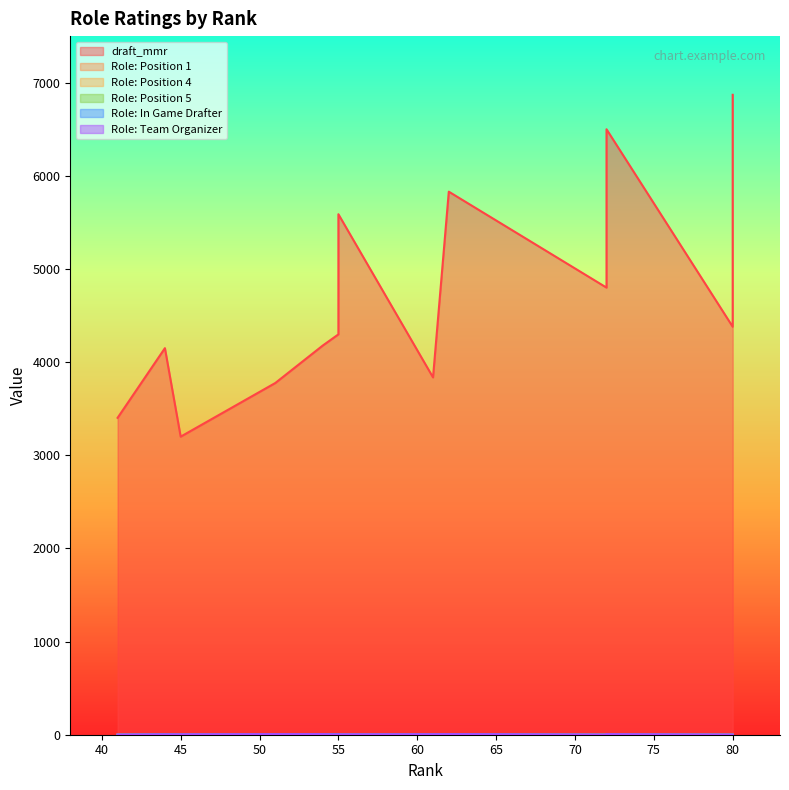

What is the minimum value for Role: Position 1?

1